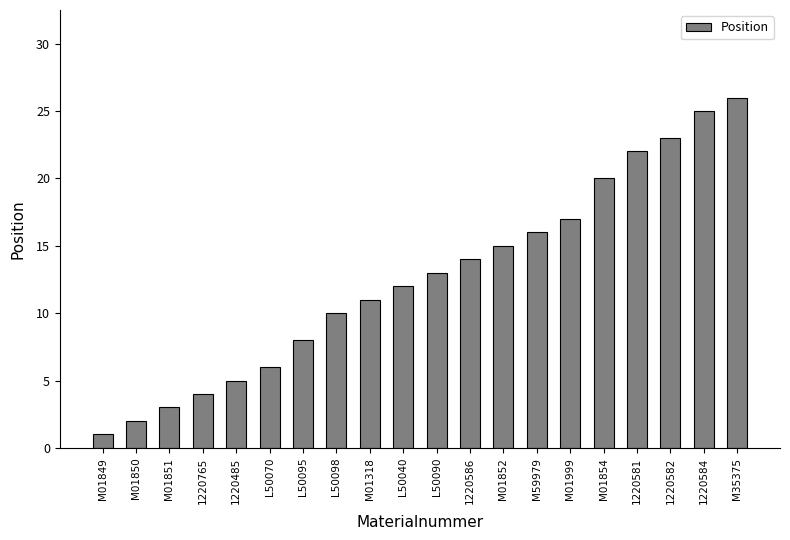

What is the label of the 4th bar from the right?

1220581